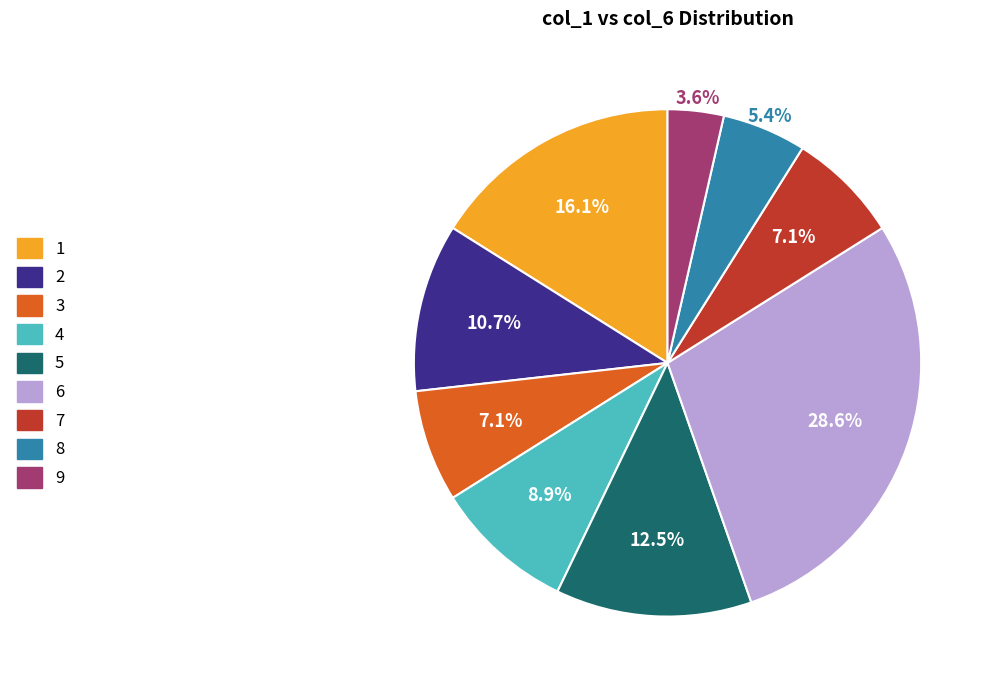

To the nearest percent, what is the average slice percentage?

11%